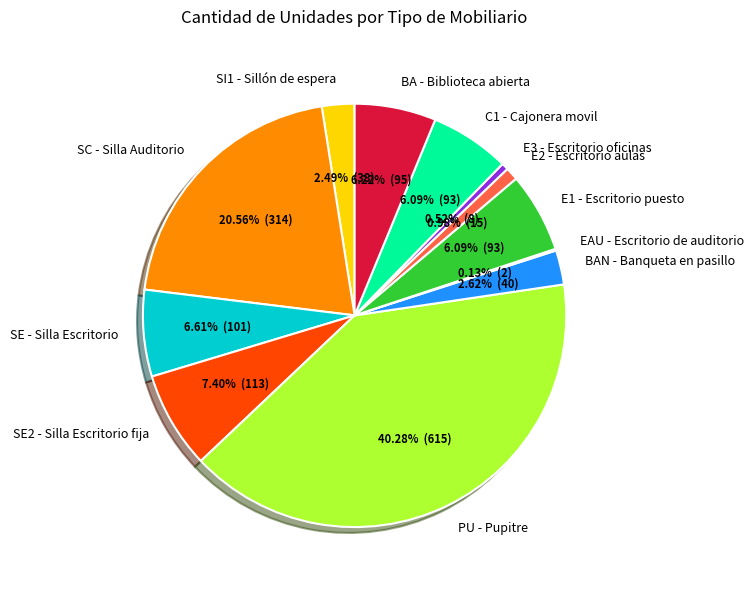

Which category has the biggest portion of the pie?

PU - Pupitre